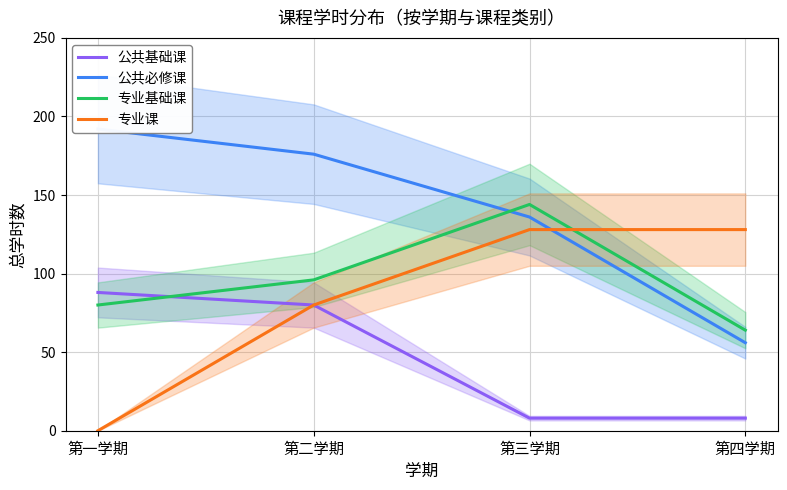

Which series changed the most between 第一学期 and 第三学期?

专业课